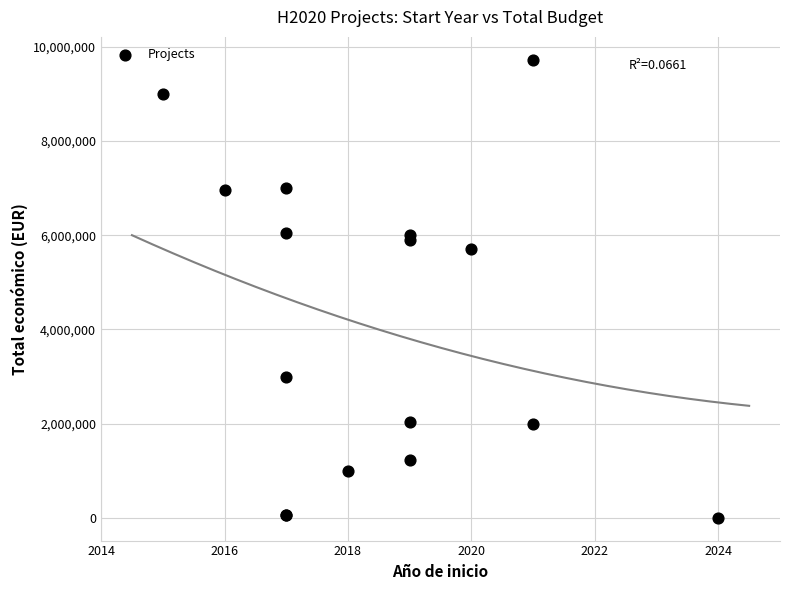

What Y value in the scatter plot is closest to 4862381?

5703693